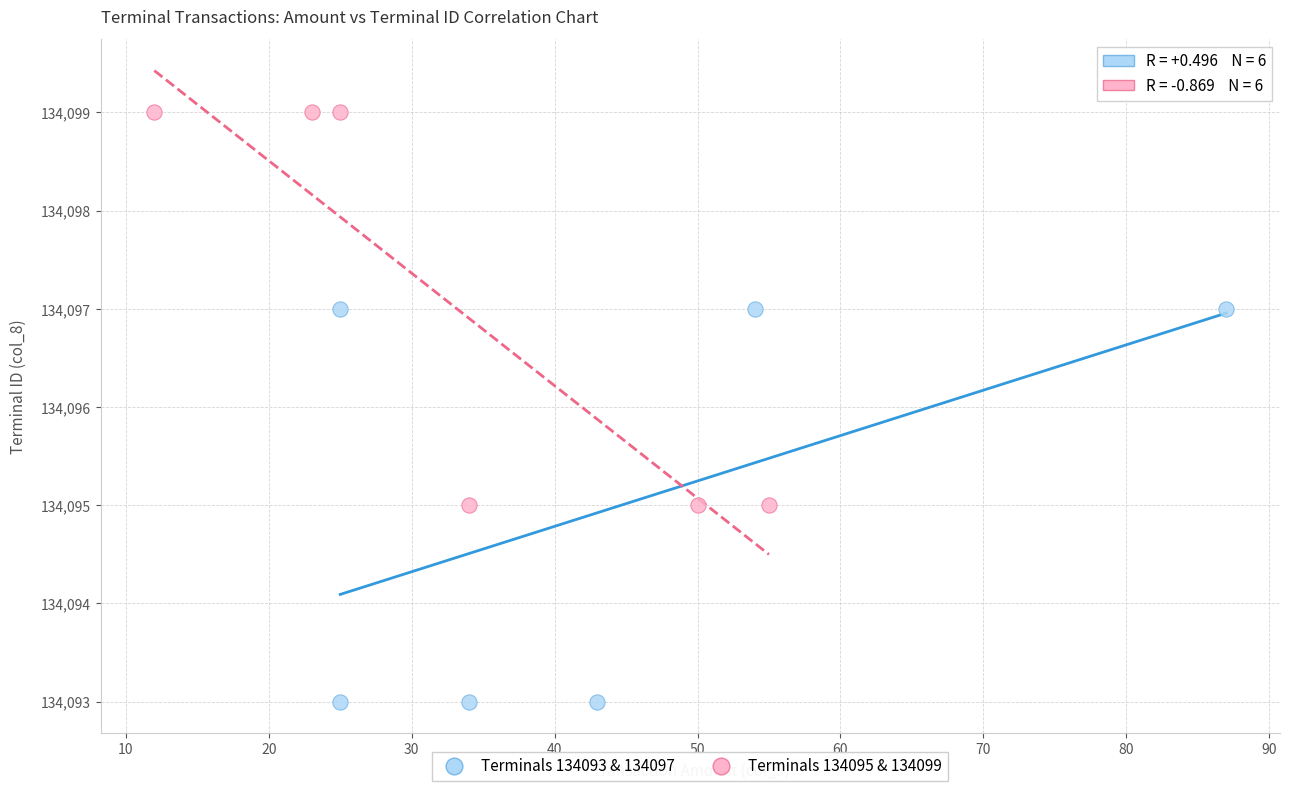

Which series contains the lowest Y value?

Terminals 134093 & 134097